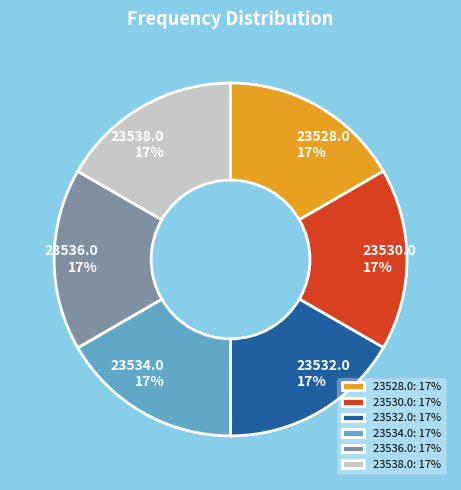

What is the ratio of the value at 23530.0 to the value at 23538.0?

1.0